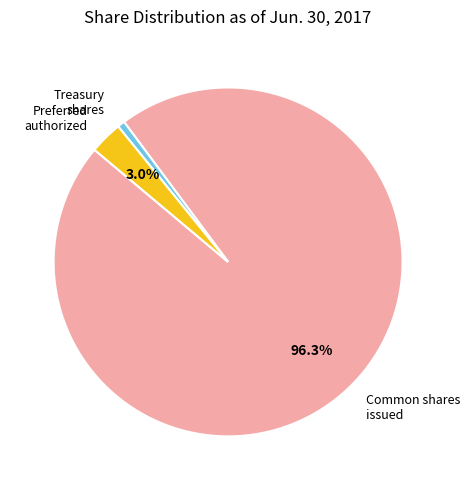

Is there any slice that represents more than half of the pie?

Yes